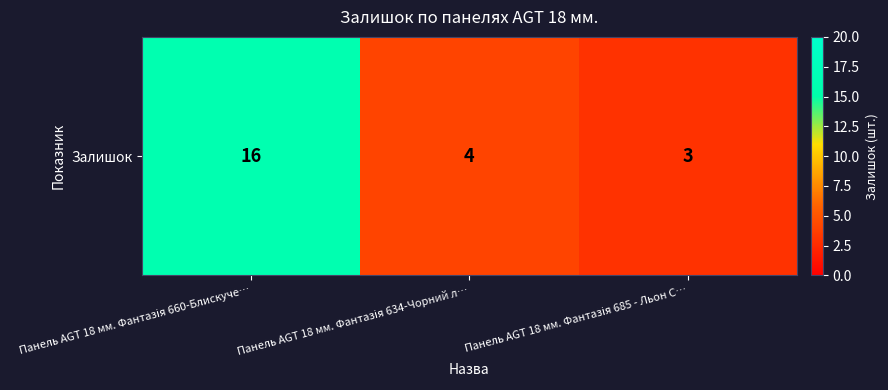

Rank the categories by value from highest to lowest.

Панель AGT 18 мм. Фантазія 660-Блискуче…, Панель AGT 18 мм. Фантазія 634-Чорний л…, Панель AGT 18 мм. Фантазія 685 - Льон С…